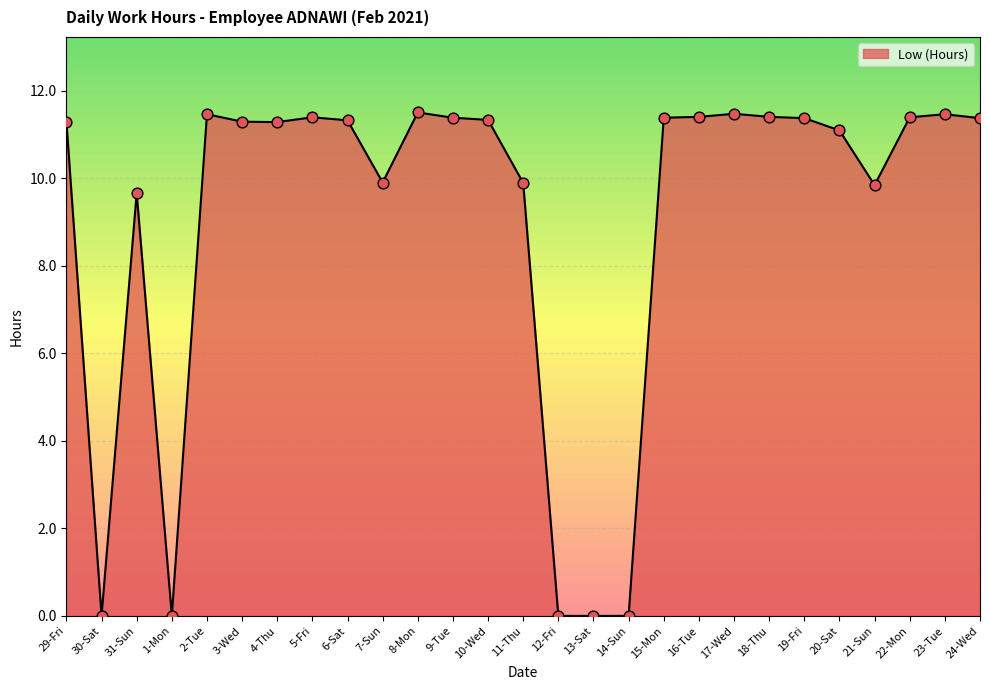

What is the ratio of the value at 6-Sat to the value at 21-Sun?

1.2